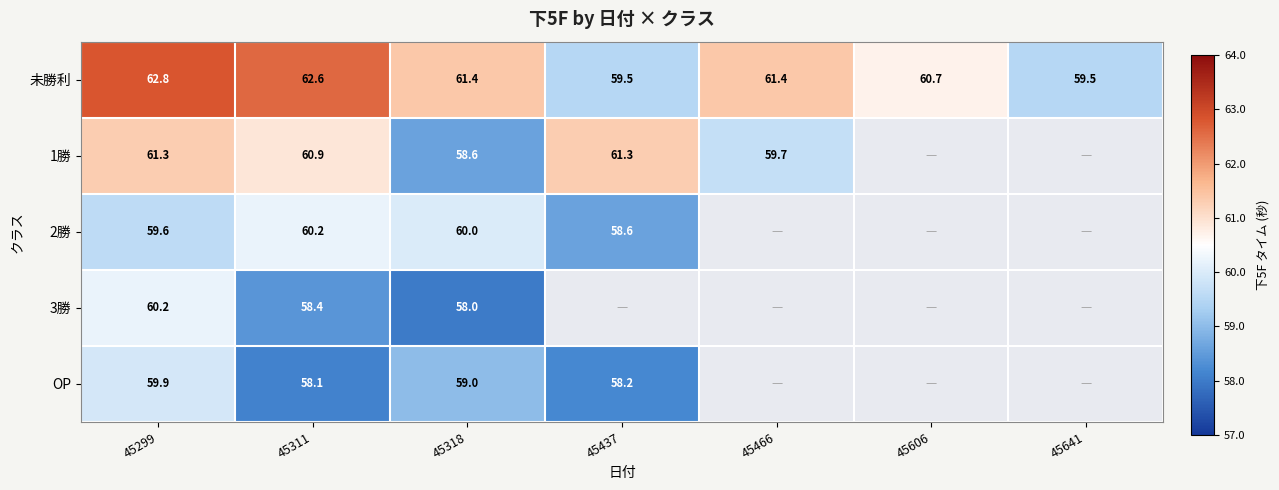

True or false: 1勝 has a value of 101.0 at 45437.

False